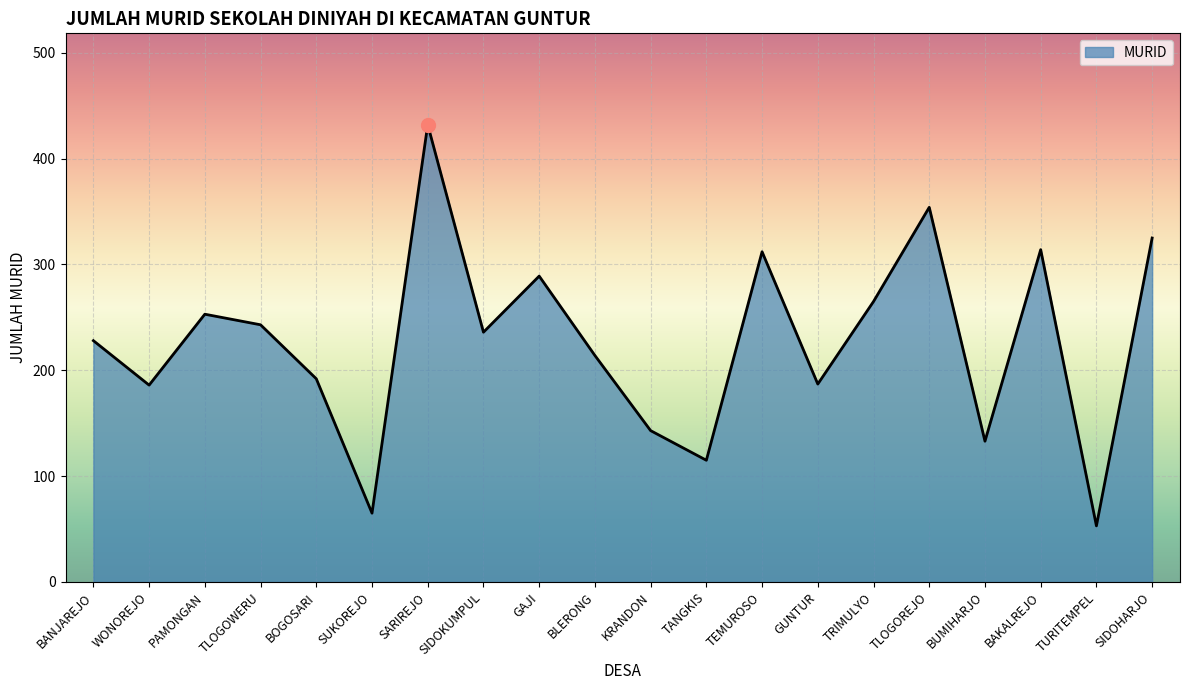

What value does the data have at TEMUROSO, to the nearest 50?

300